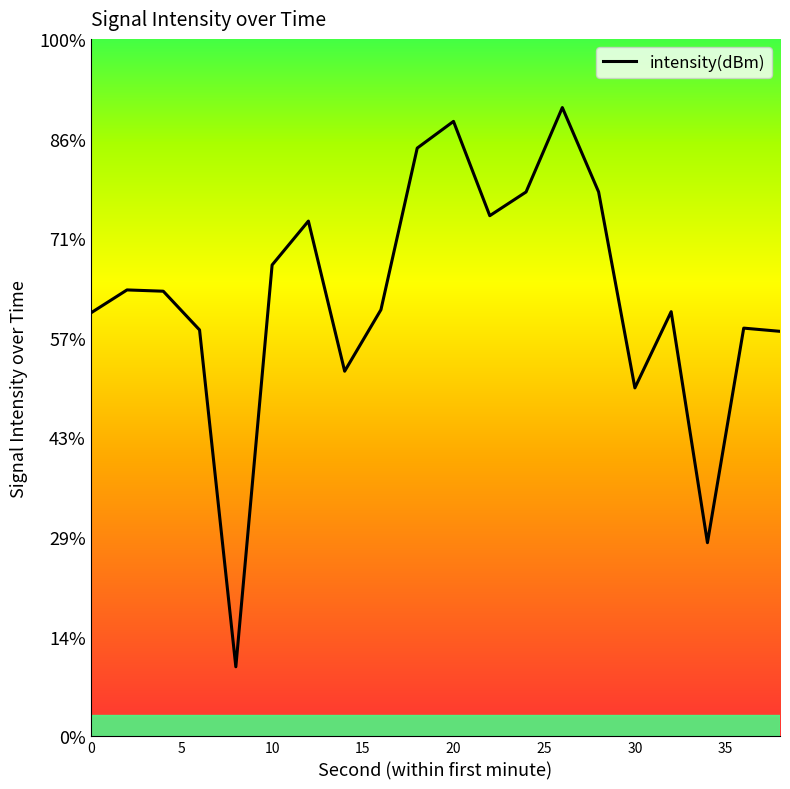

What is the sum of all values?

-2458.9